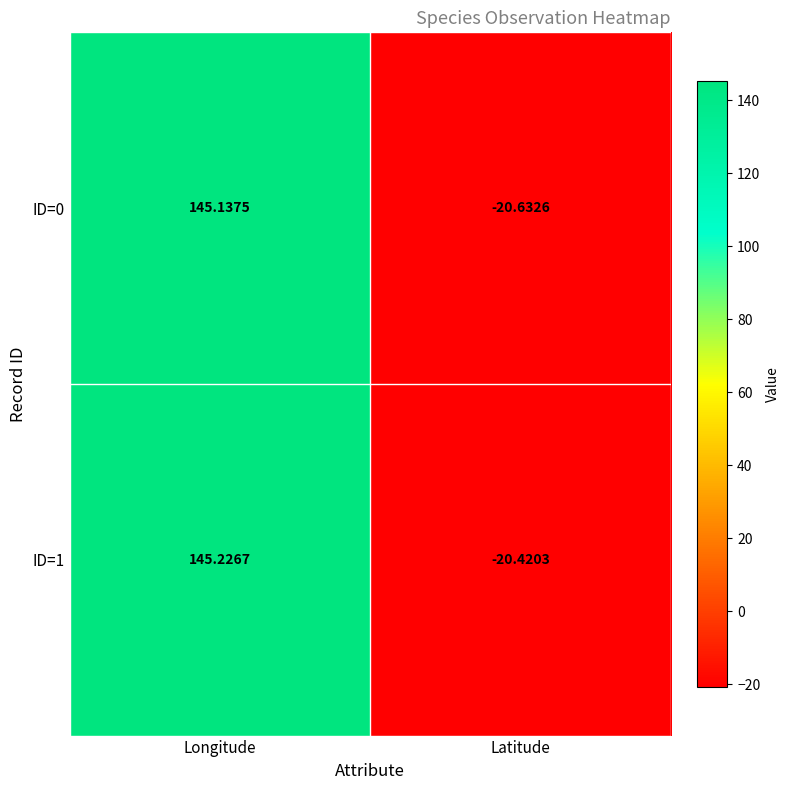

At which label is ID=1 closest to 62?

Latitude